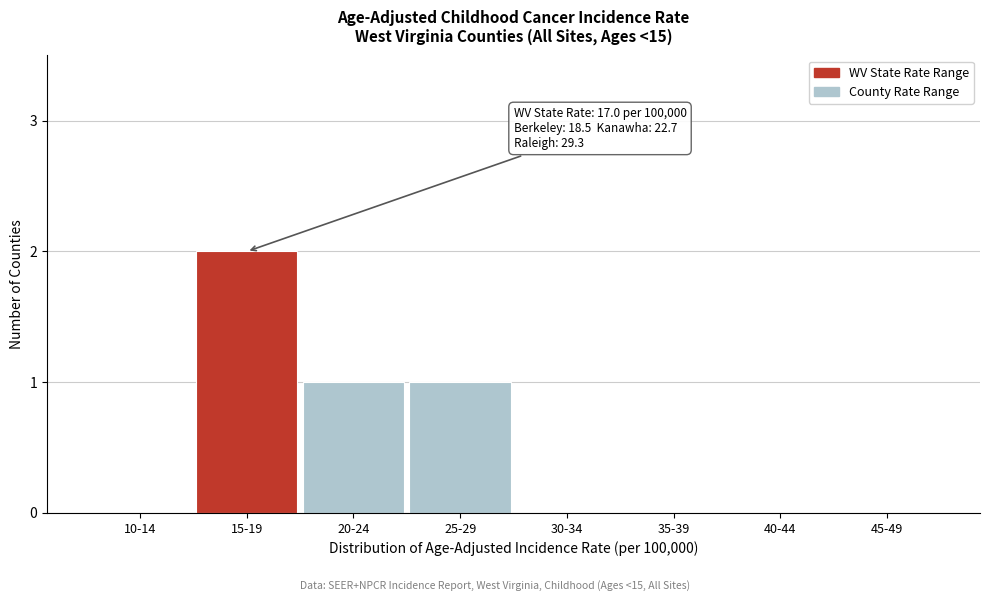

Reading left to right, what are all the values shown in this chart?

10-14=0	15-19=2	20-24=1	25-29=1	30-34=0	35-39=0	40-44=0	45-49=0